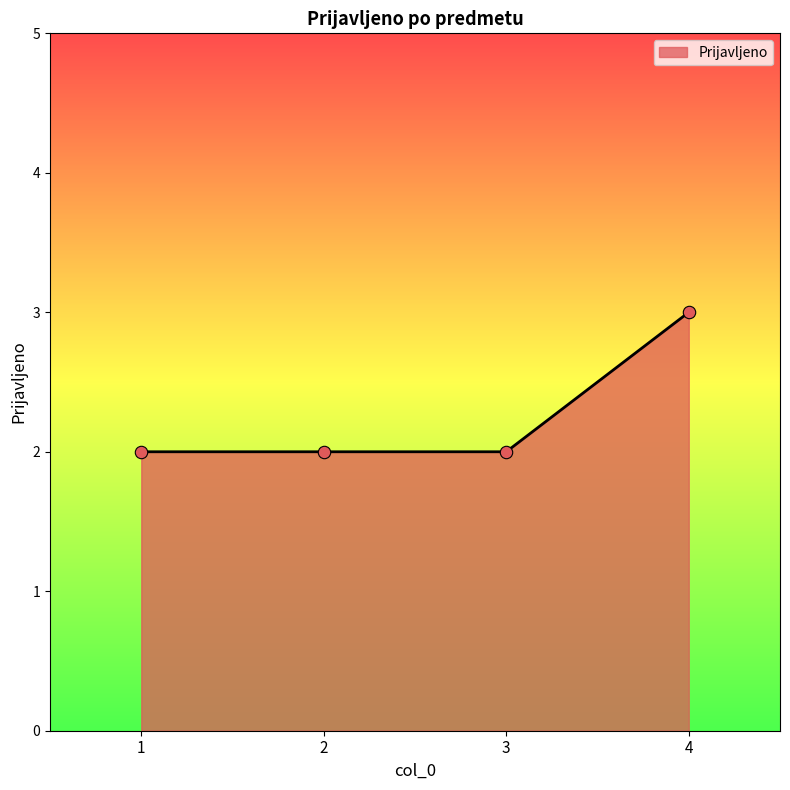

What is the change in value from 1 to 4?

+1